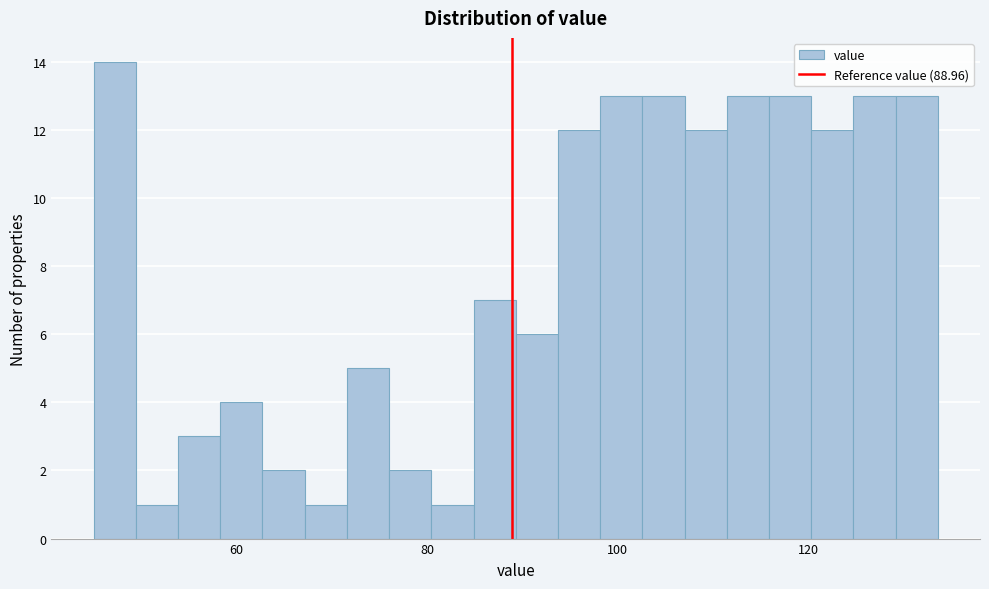

Around what value on the x-axis is the tallest bar? Give the approximate position of its centre, as read against the axis.

48